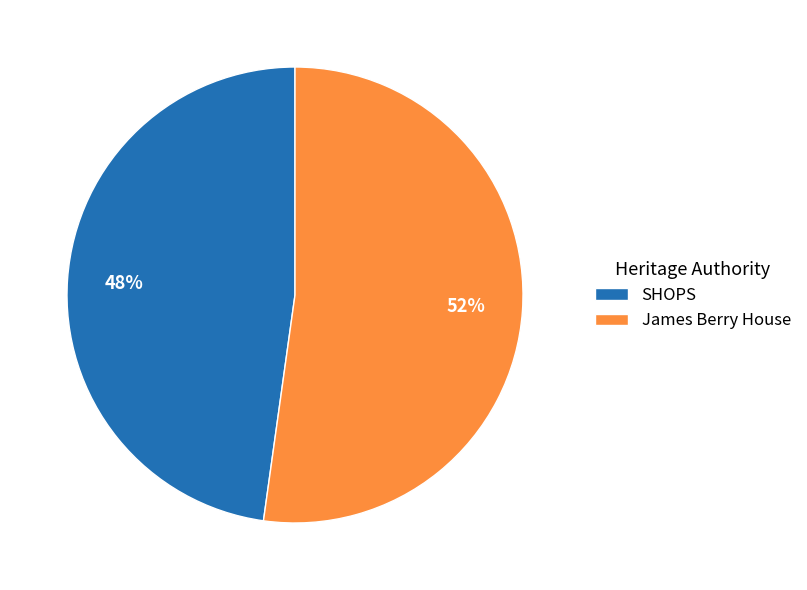

How many slices are in this pie chart?

2